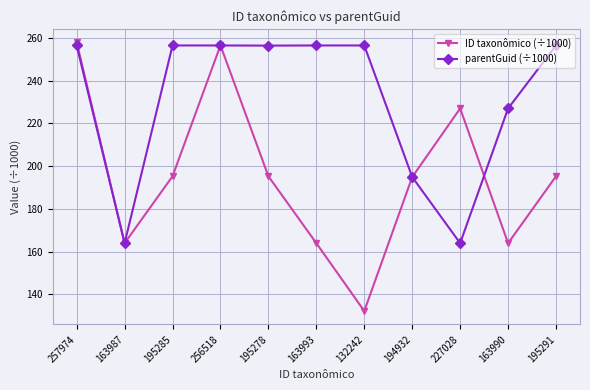

What is the approximate value of parentGuid (÷1000) at 195285?

256.5